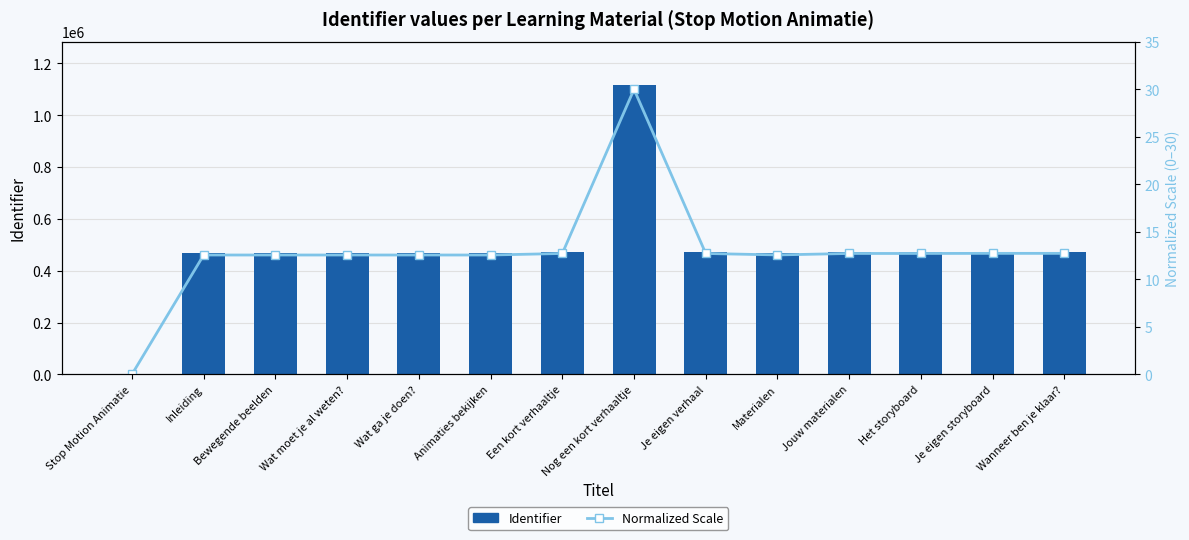

How many values in the Identifier series exceed 473353?

6